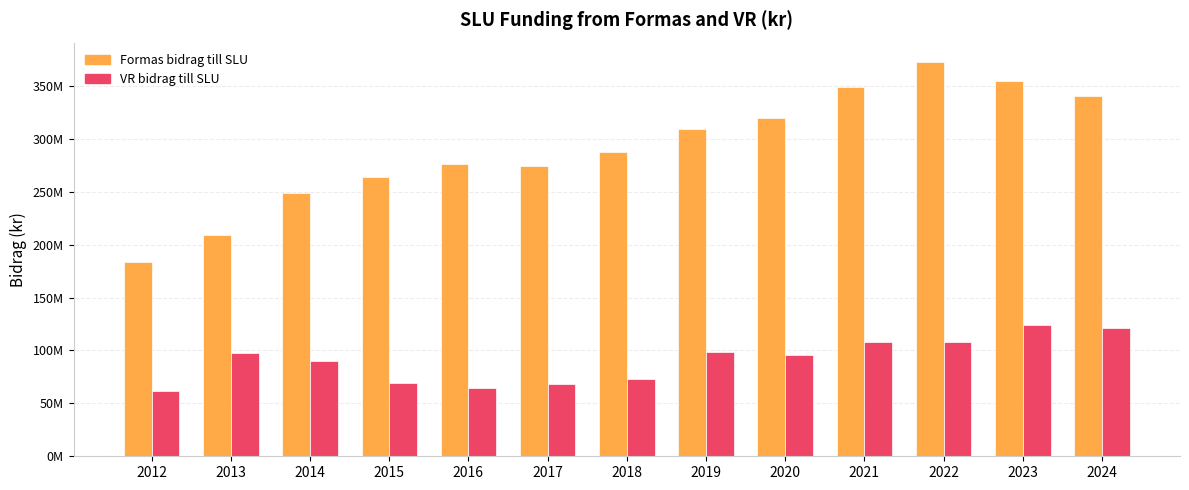

What is the sum of all VR bidrag till SLU values?

1180073657.1